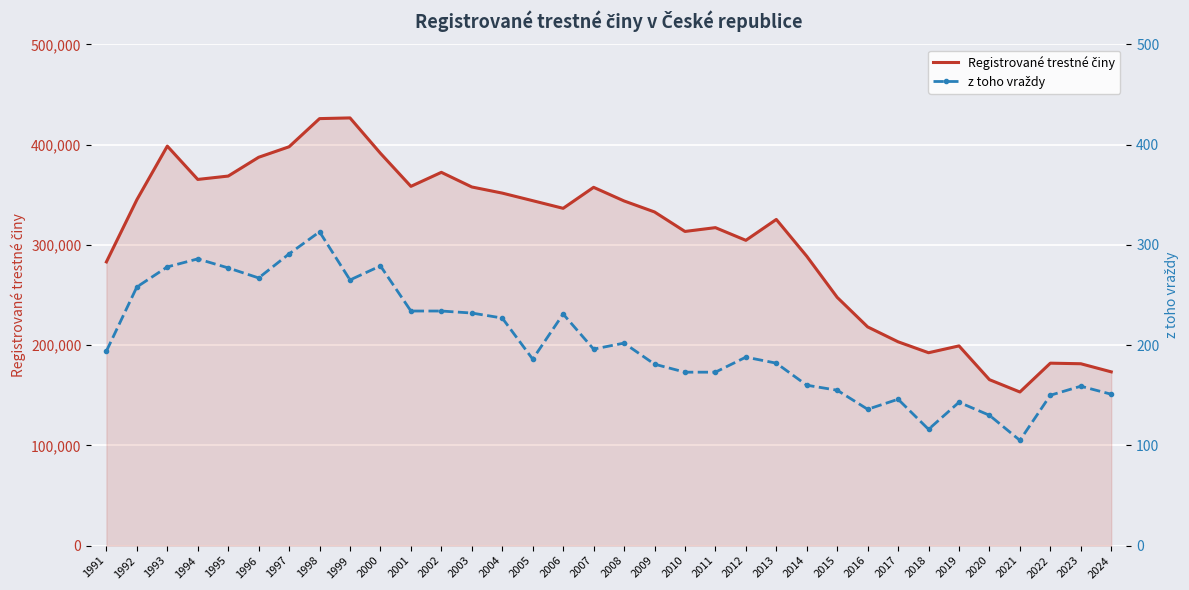

Reading right to left, list all the values displayed in this chart.

Registrované trestné činy: 2024=173322	2023=181417	2022=181991	2021=153233	2020=165525	2019=199221	2018=192405	2017=203303	2016=218162	2015=247628	2014=288660	2013=325366	2012=304528	2011=317177	2010=313387	2009=332829	2008=343799	2007=357391	2006=336446	2005=344060	2004=351629	2003=357740	2002=372341	2001=358362	2000=391310	1999=426626	1998=425930	1997=397845	1996=387374	1995=368624	1994=365265	1993=398505	1992=345008	1991=282996
z toho vraždy: 2024=151	2023=159	2022=150	2021=105	2020=130	2019=143	2018=116	2017=146	2016=136	2015=155	2014=160	2013=182	2012=188	2011=173	2010=173	2009=181	2008=202	2007=196	2006=231	2005=186	2004=227	2003=232	2002=234	2001=234	2000=279	1999=265	1998=313	1997=291	1996=267	1995=277	1994=286	1993=278	1992=258	1991=194